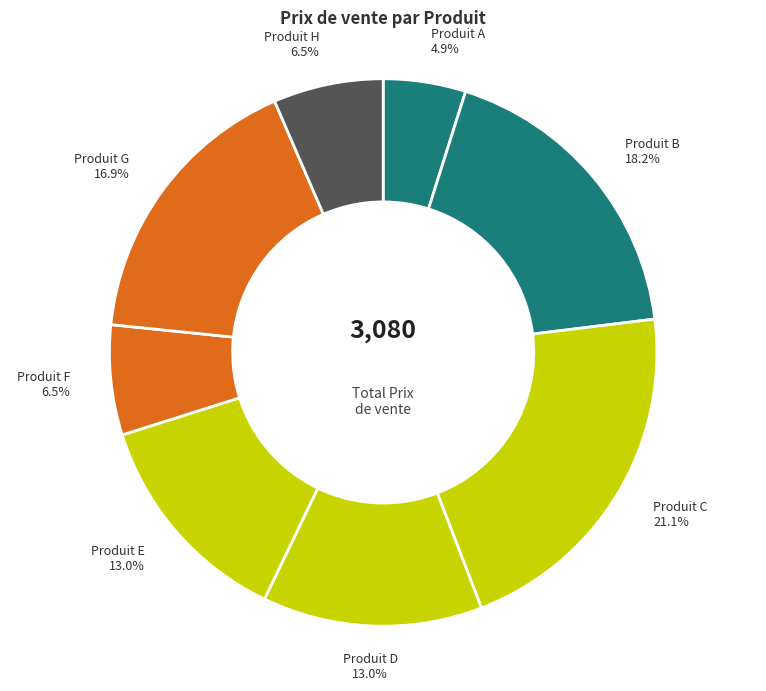

Count the number of slices in the pie.

8